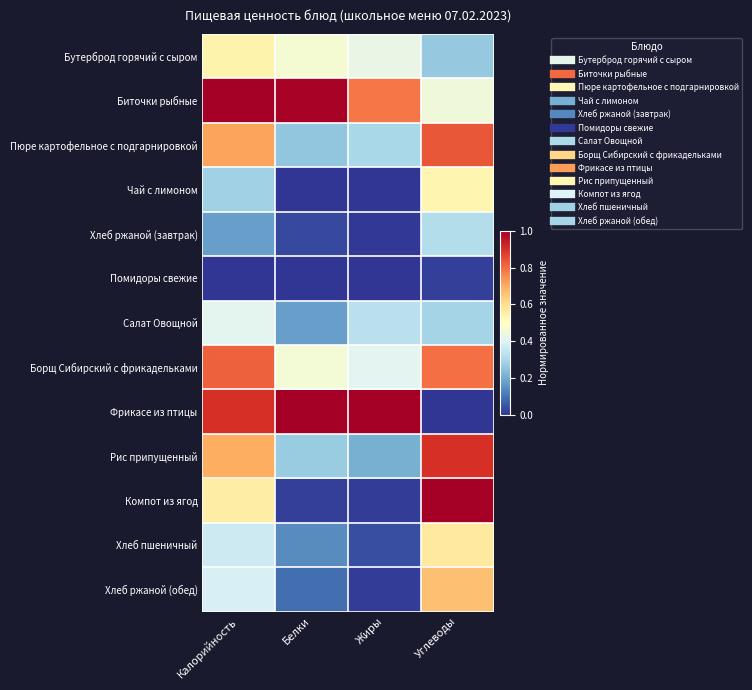

Reading left to right, extract all data points from this chart.

Бутерброд горячий с сыром: Калорийность=0.5	Белки=0.5	Жиры=0.4	Углеводы=0.3
Биточки рыбные: Калорийность=1.0	Белки=1.0	Жиры=0.8	Углеводы=0.5
Пюре картофельное с подгарнировкой: Калорийность=0.7	Белки=0.3	Жиры=0.3	Углеводы=0.8
Чай с лимоном: Калорийность=0.3	Белки=0.0	Жиры=0.0	Углеводы=0.5
Хлеб ржаной (завтрак): Калорийность=0.2	Белки=0.0	Жиры=0.0	Углеводы=0.3
Помидоры свежие: Калорийность=0.0	Белки=0.0	Жиры=0.0	Углеводы=0.0
Салат Овощной: Калорийность=0.4	Белки=0.2	Жиры=0.3	Углеводы=0.3
Борщ Сибирский с фрикадельками: Калорийность=0.8	Белки=0.5	Жиры=0.4	Углеводы=0.8
Фрикасе из птицы: Калорийность=0.9	Белки=1.0	Жиры=1.0	Углеводы=0.0
Рис припущенный: Калорийность=0.7	Белки=0.3	Жиры=0.2	Углеводы=0.9
Компот из ягод: Калорийность=0.6	Белки=0.0	Жиры=0.0	Углеводы=1.0
Хлеб пшеничный: Калорийность=0.4	Белки=0.1	Жиры=0.0	Углеводы=0.6
Хлеб ржаной (обед): Калорийность=0.4	Белки=0.1	Жиры=0.0	Углеводы=0.7